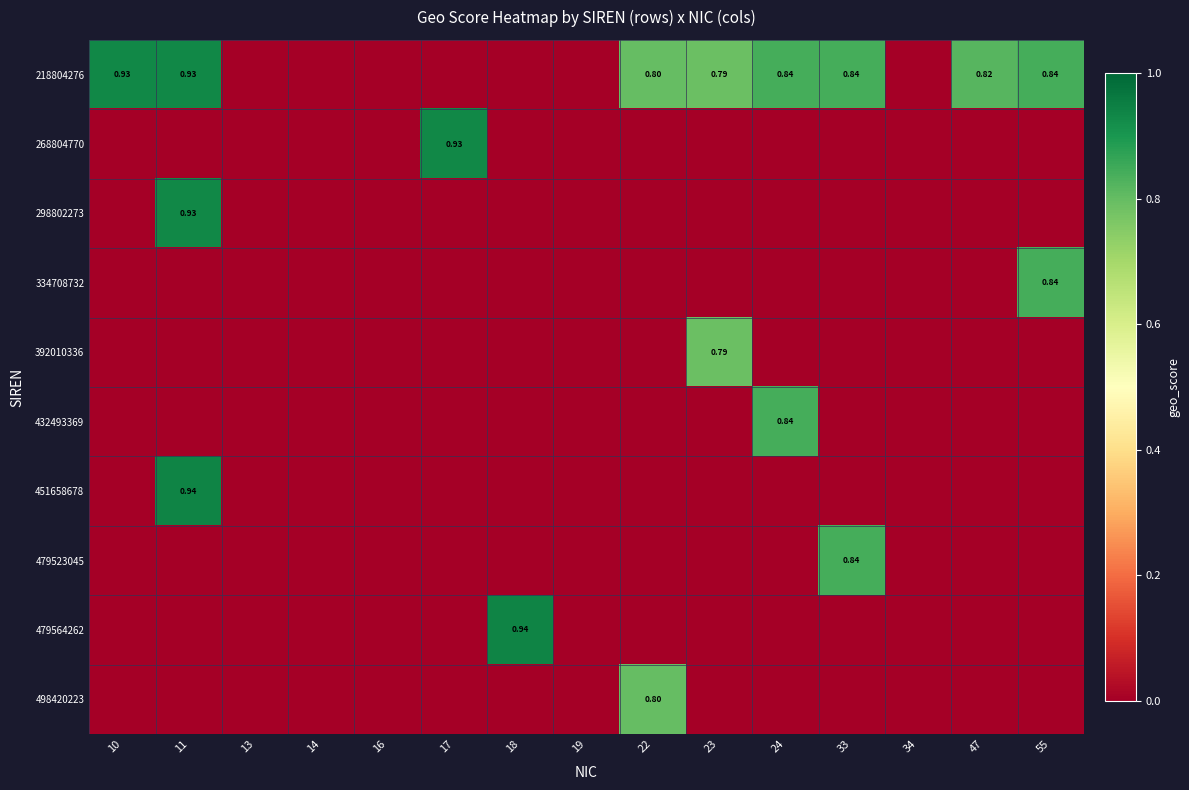

What is the maximum value for 298802273?

0.9